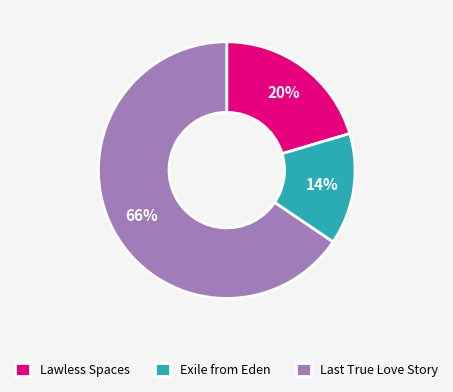

The Lawless Spaces slice represents 20% of the pie. True or false?

True